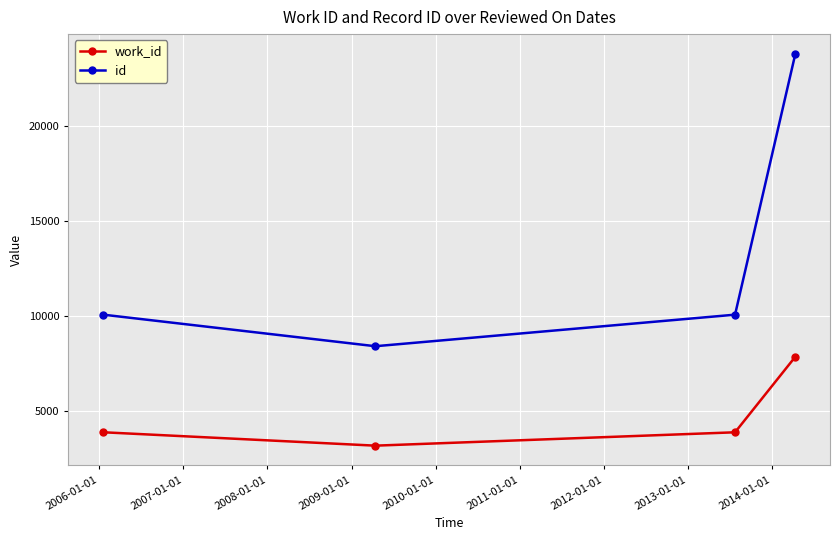

List the series in order of their overall mean, highest first.

id, work_id